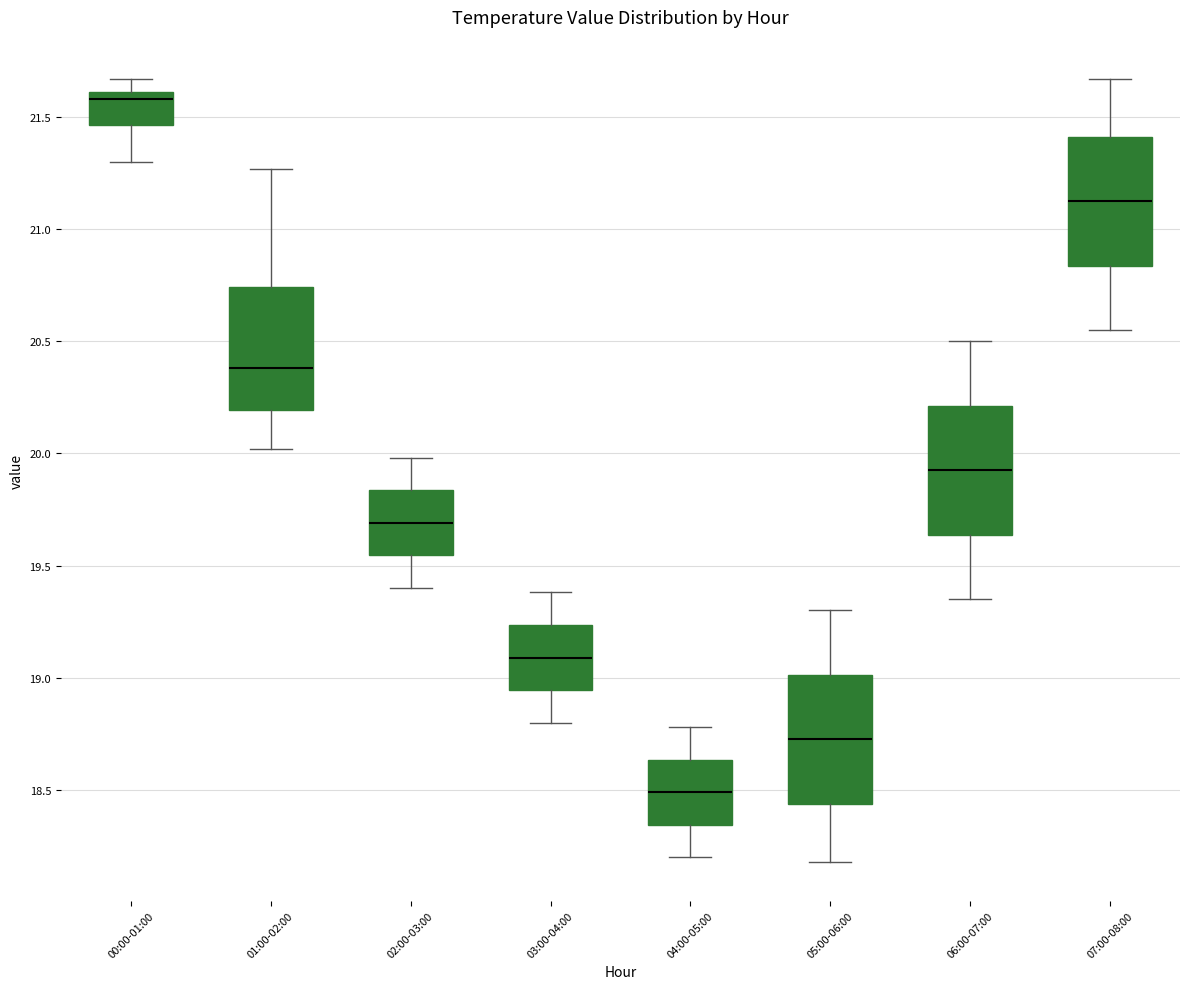

Which box's median line is the highest?

00:00-01:00